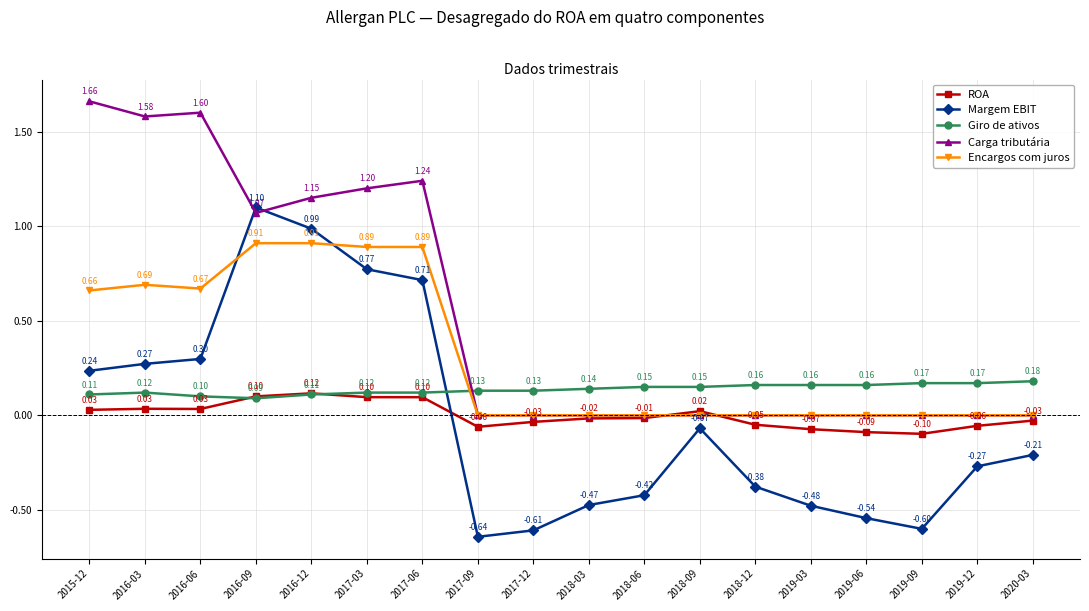

Which series changed the most between 2016-06 and 2019-03?

Carga tributária